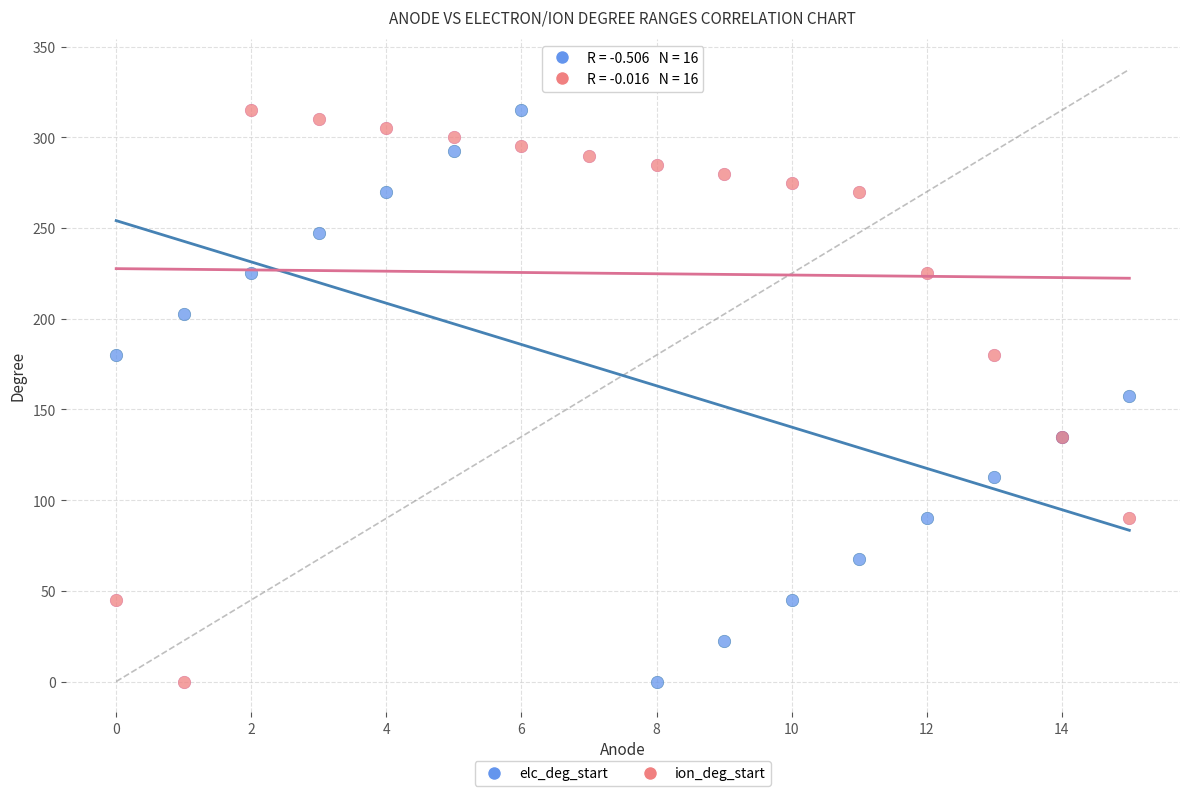

Which series reaches the maximum Y coordinate?

elc_deg_start